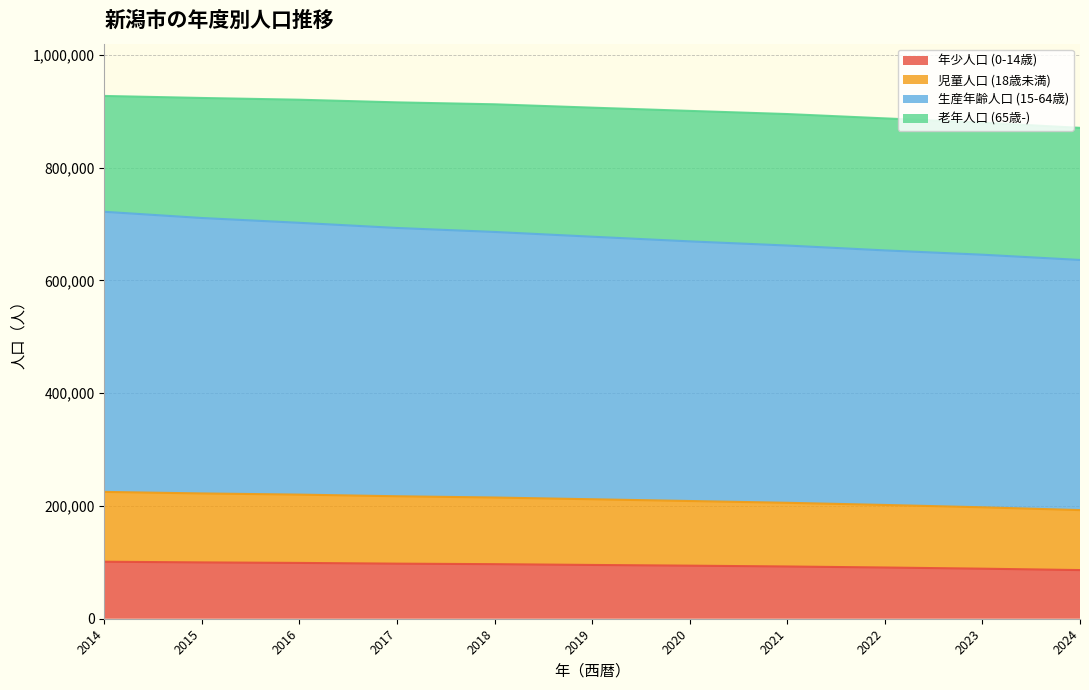

How many values in the 年少人口 (0-14歳) series exceed 95379?

5